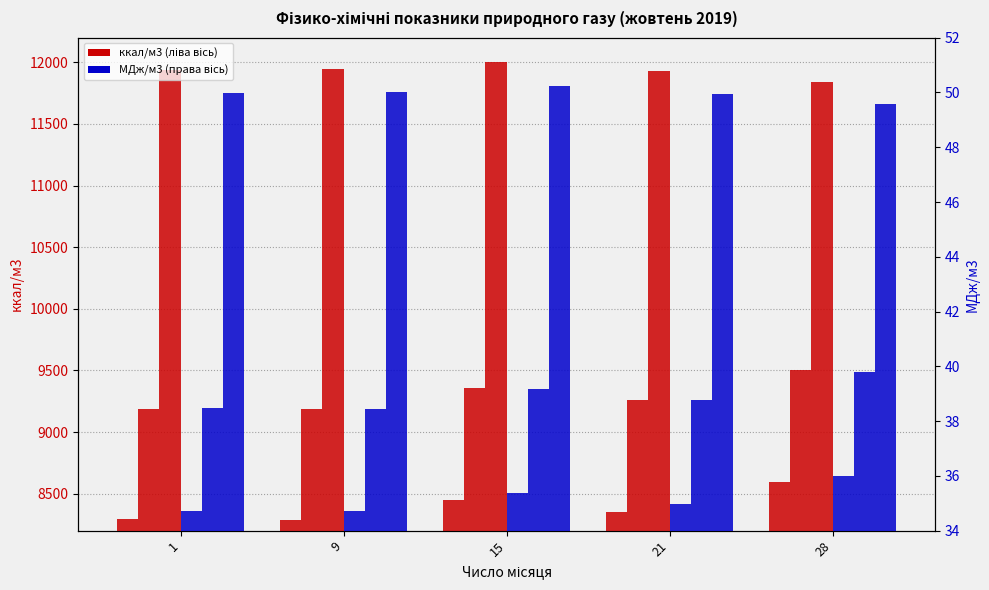

Which series has the largest total across all categories?

Число Воббе вище (ккал/м3)